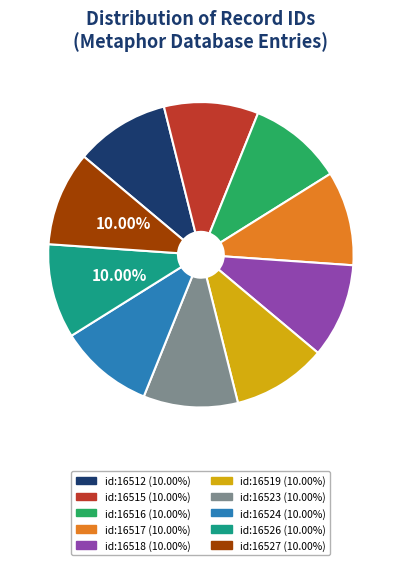

To the nearest percent, what is the average slice percentage?

10%